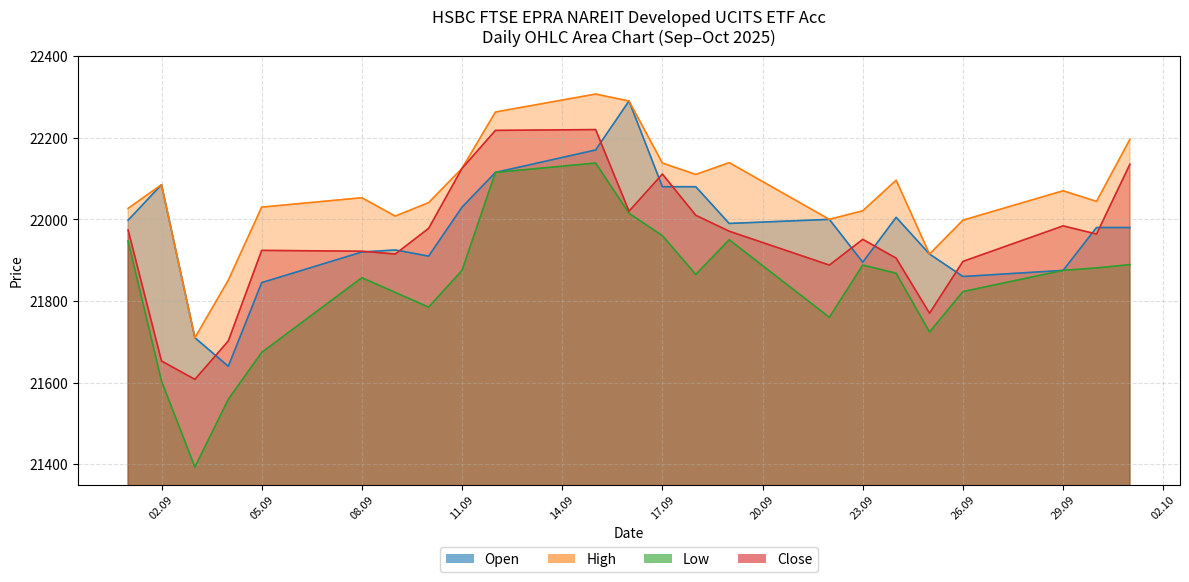

Where does the Open series first go above 21980?

01.09.2025